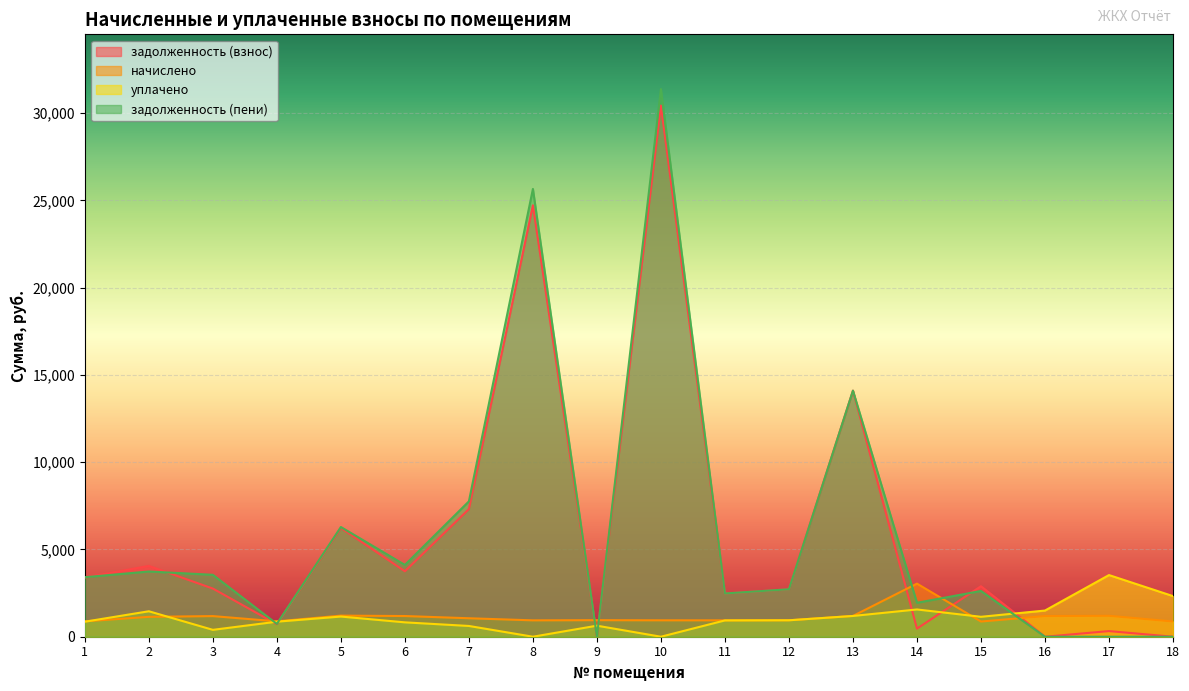

Which series changed the most between 6 and 16?

задолженность (пени)